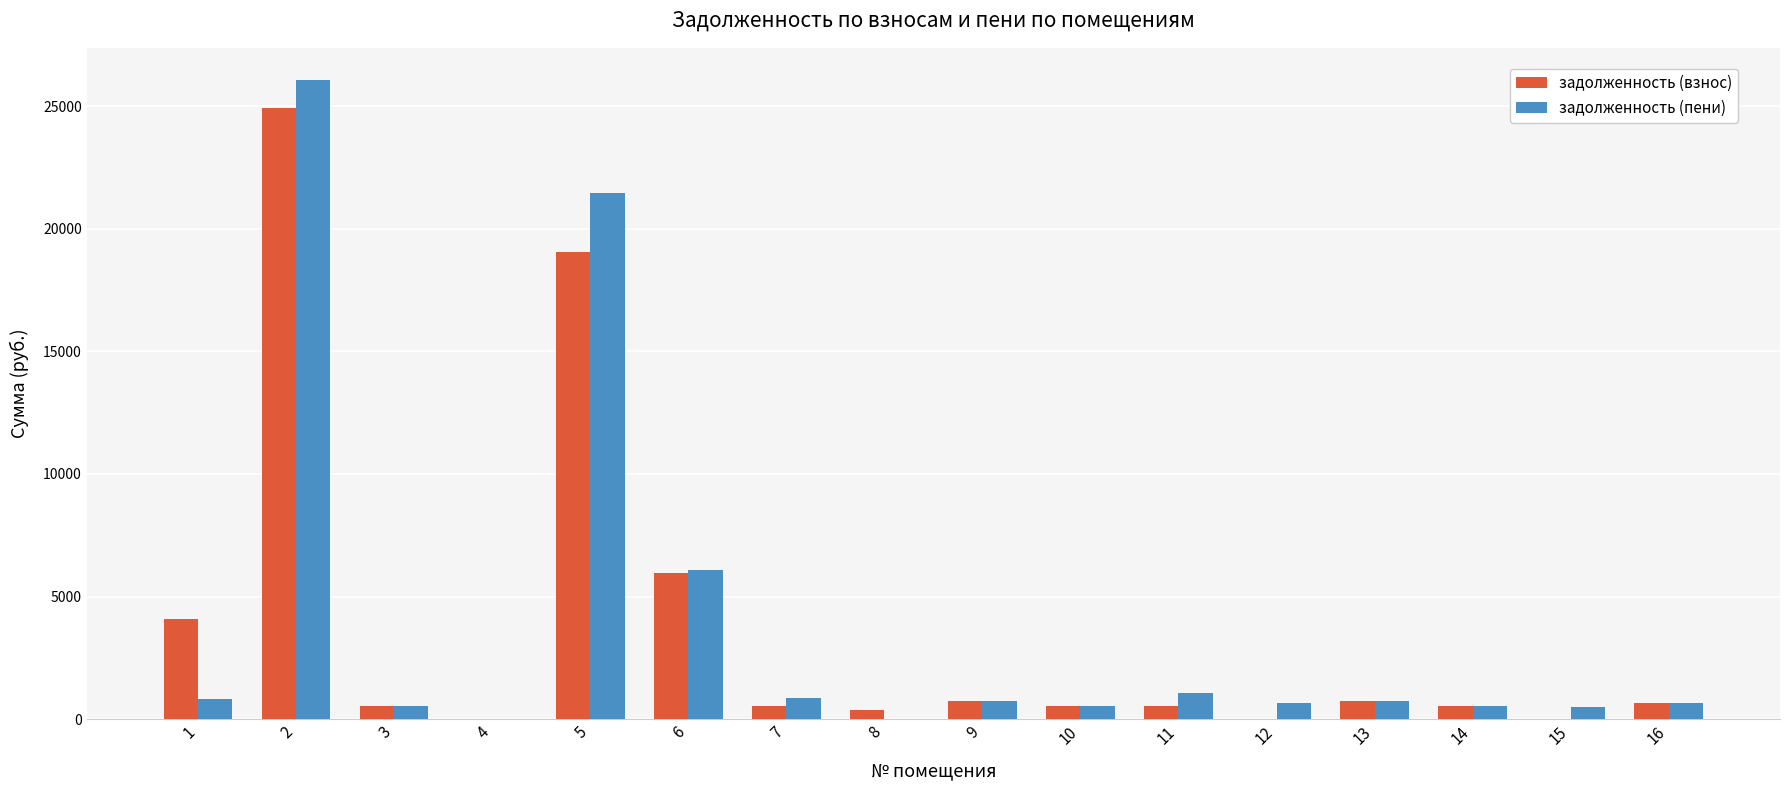

At which category is the sum across all series the highest?

2